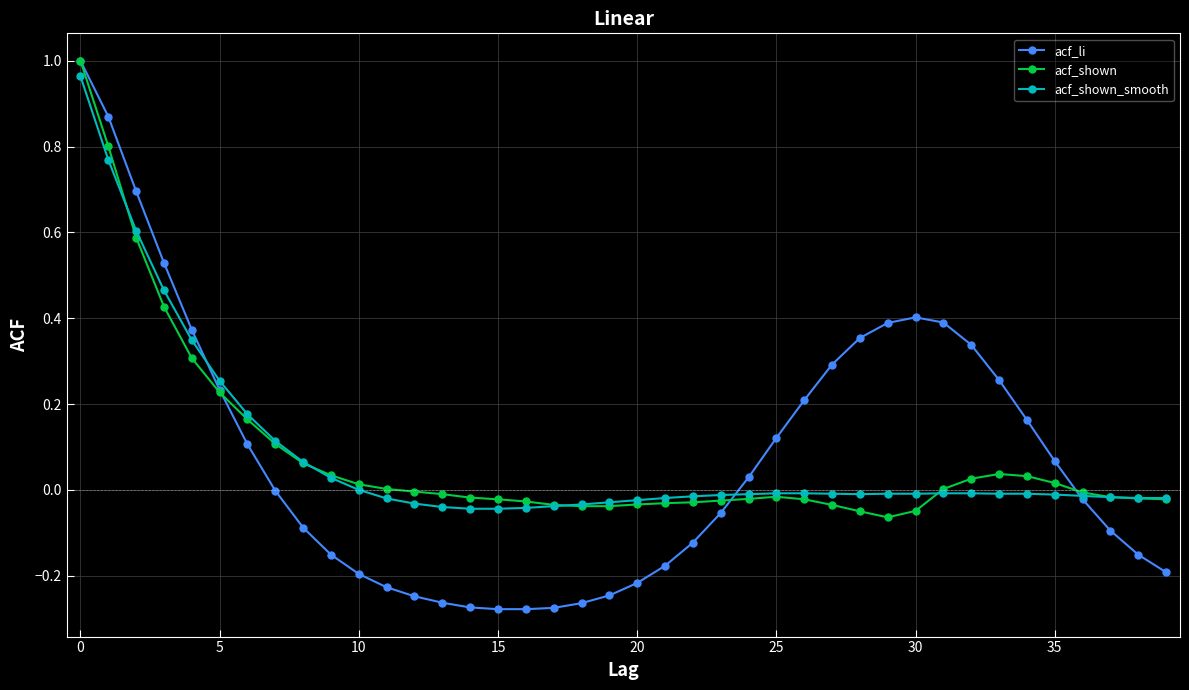

Count the number of data series in this chart.

3